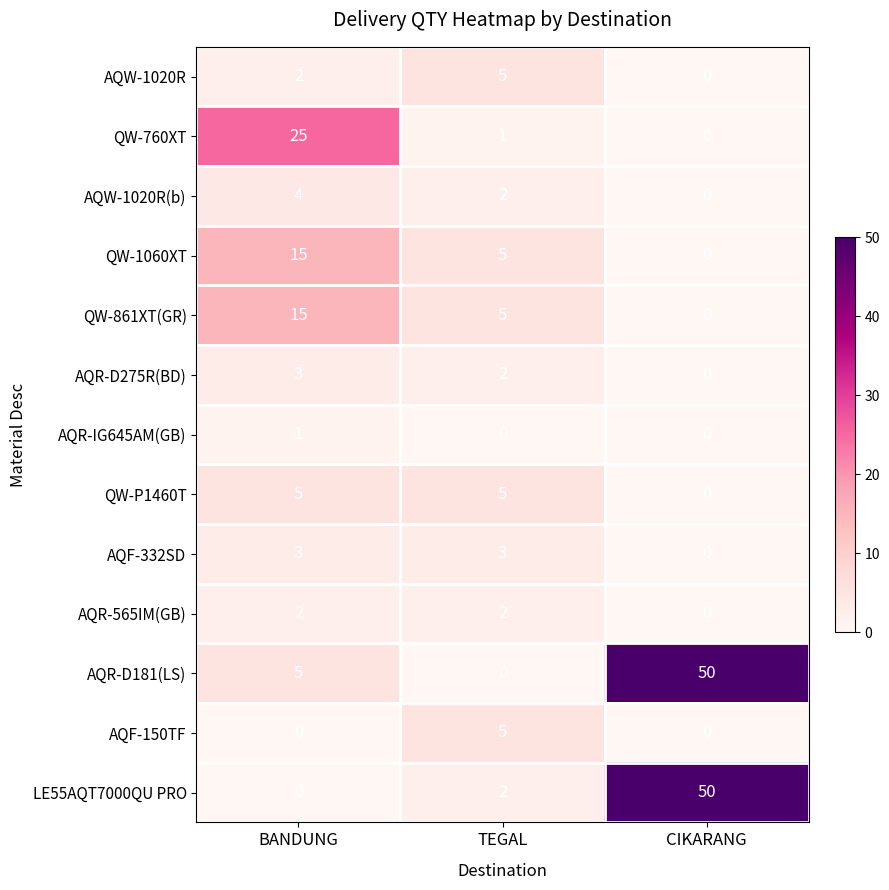

How many distinct data groups are displayed?

13